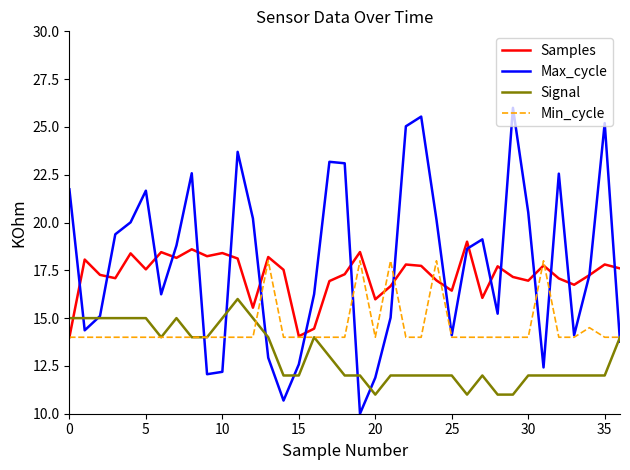

List the series in order of their peak value, highest first.

Max_cycle, Samples, Min_cycle, Signal